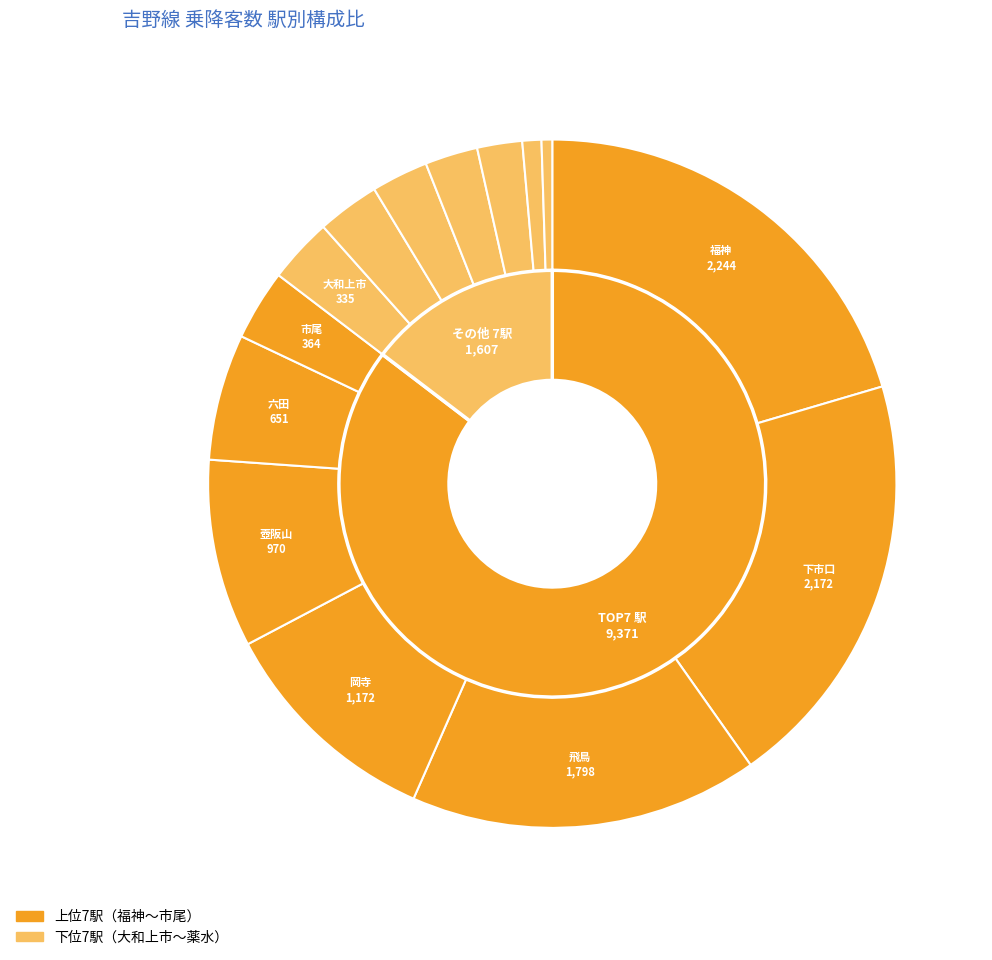

To the nearest percent, what is the difference between the 市尾 and 越部 slice percentages?

1%